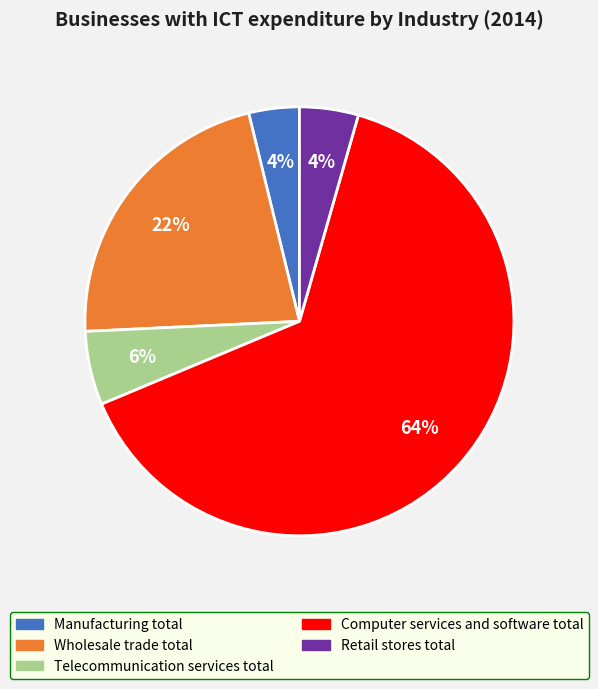

Between Computer services and software total and Manufacturing total, which is larger?

Computer services and software total